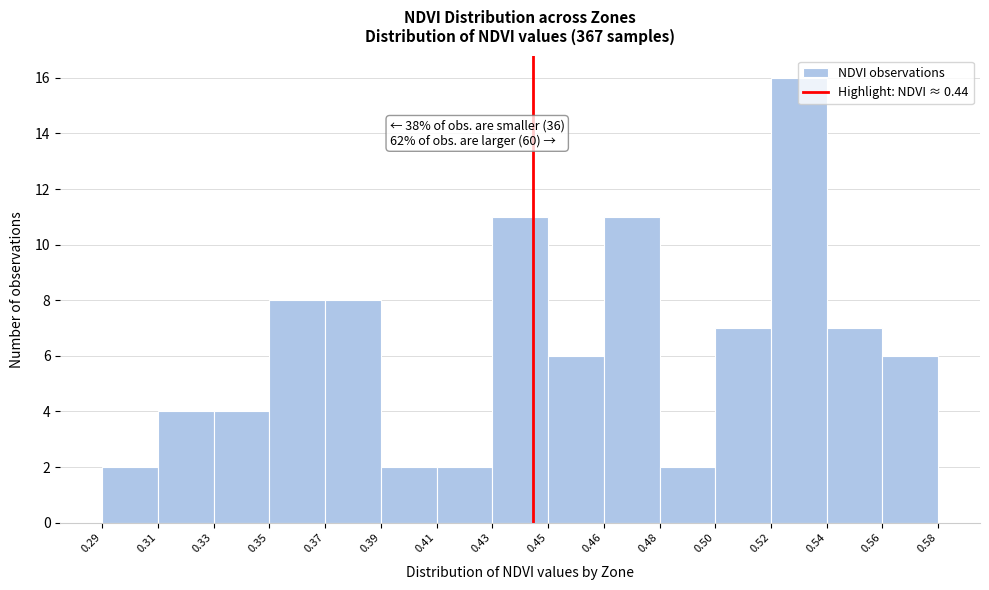

At which category does the chart reach its peak across all series?

0.52